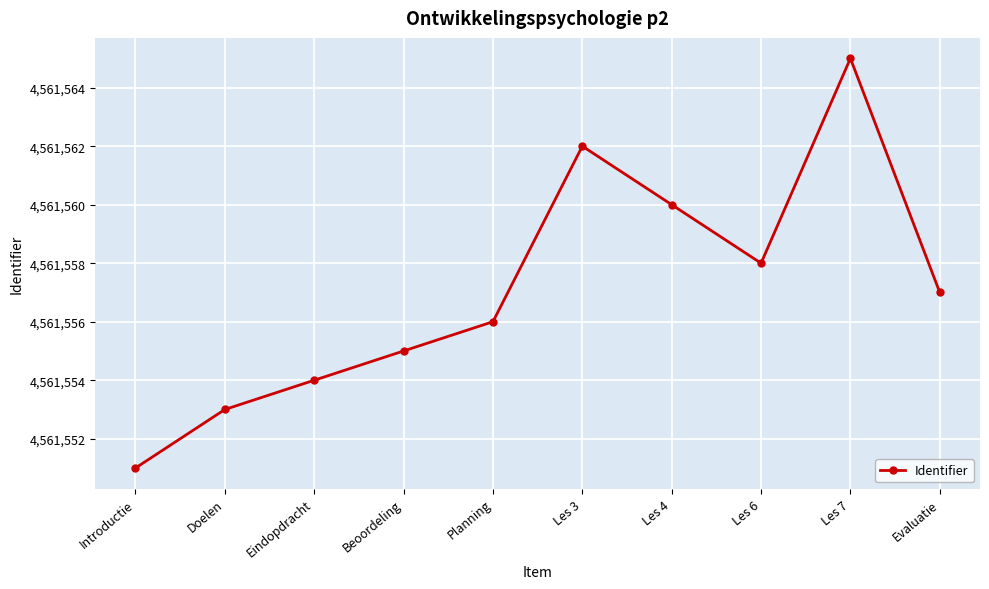

Count the number of categories in the chart.

10